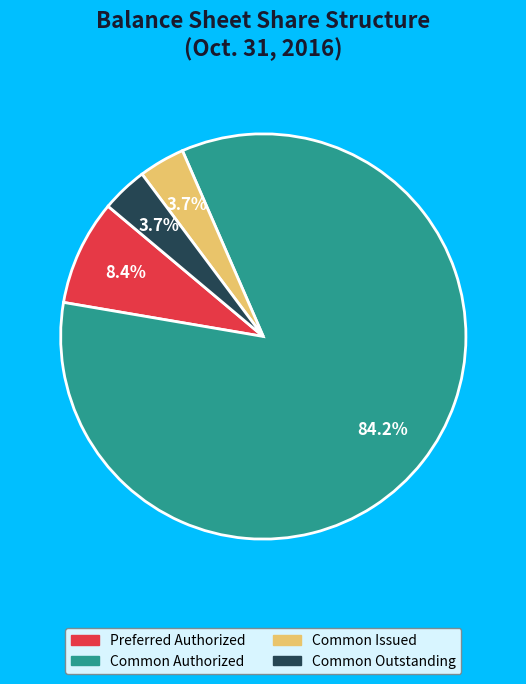

Count the number of slices in the pie.

4